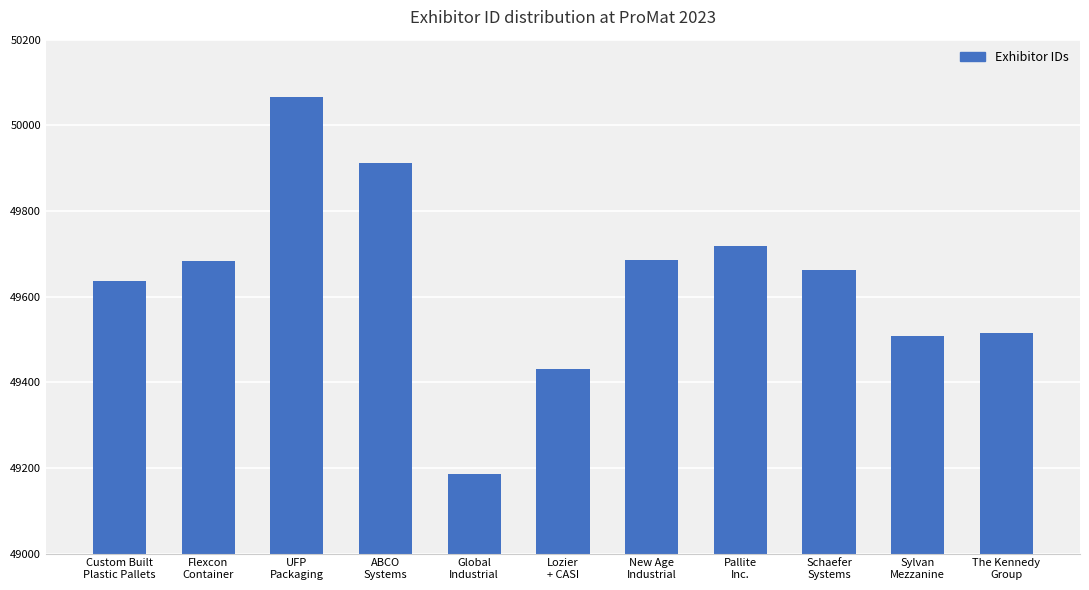

What is the value of the 5th bar from the left?

49186